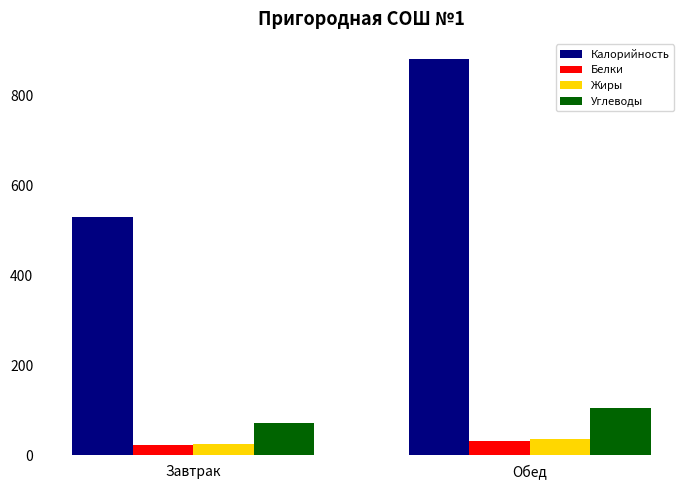

At which label is Углеводы closest to 87?

Завтрак